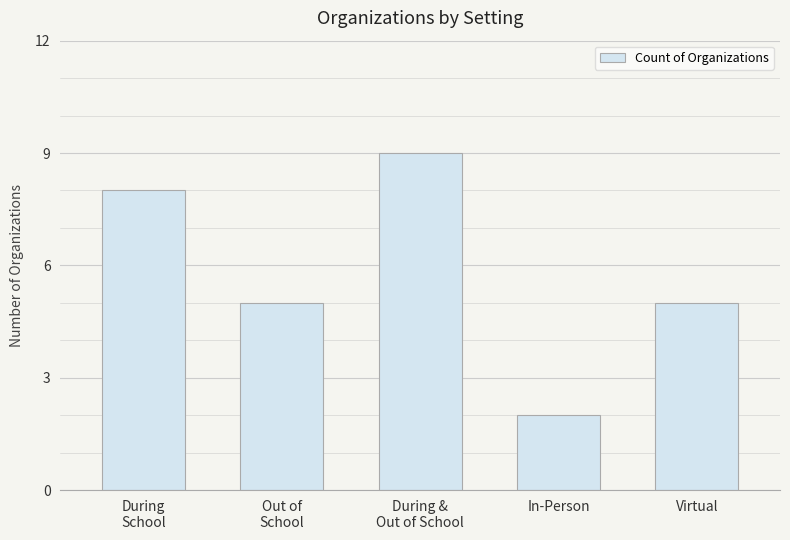

What is the sum of all values?

29